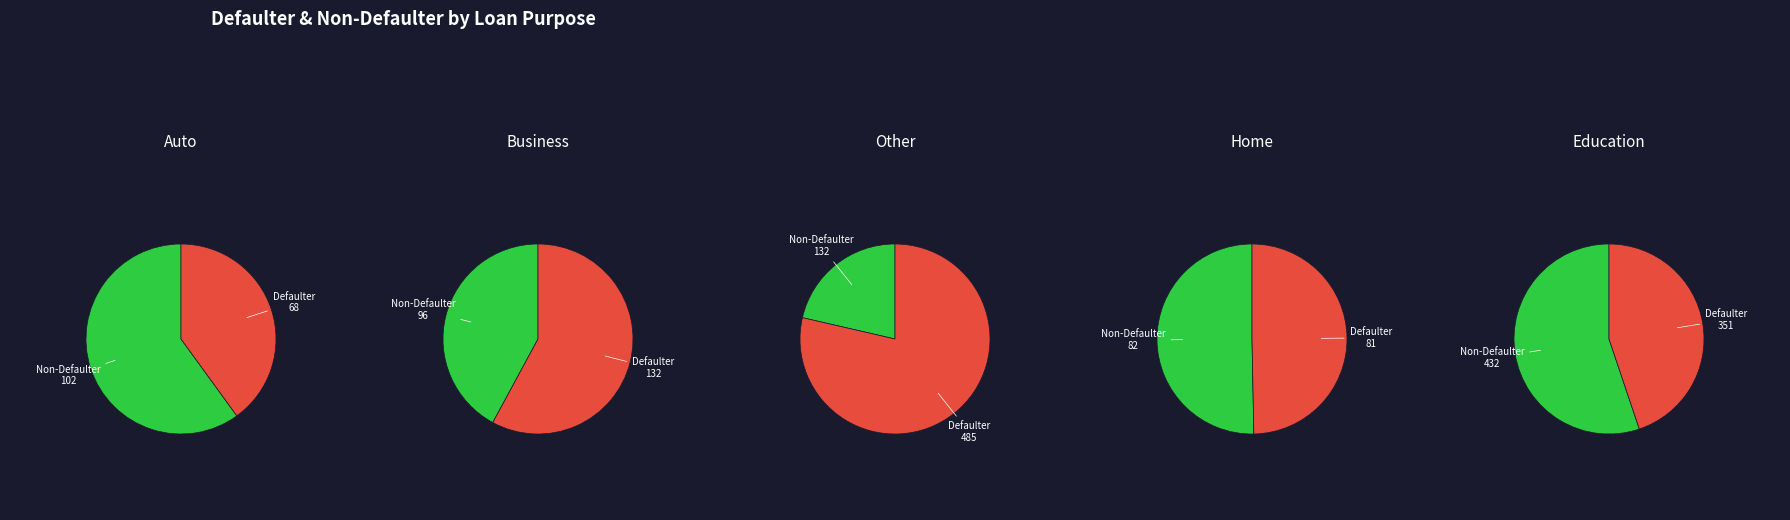

Is it true that 3 is 0% of the pie?

True